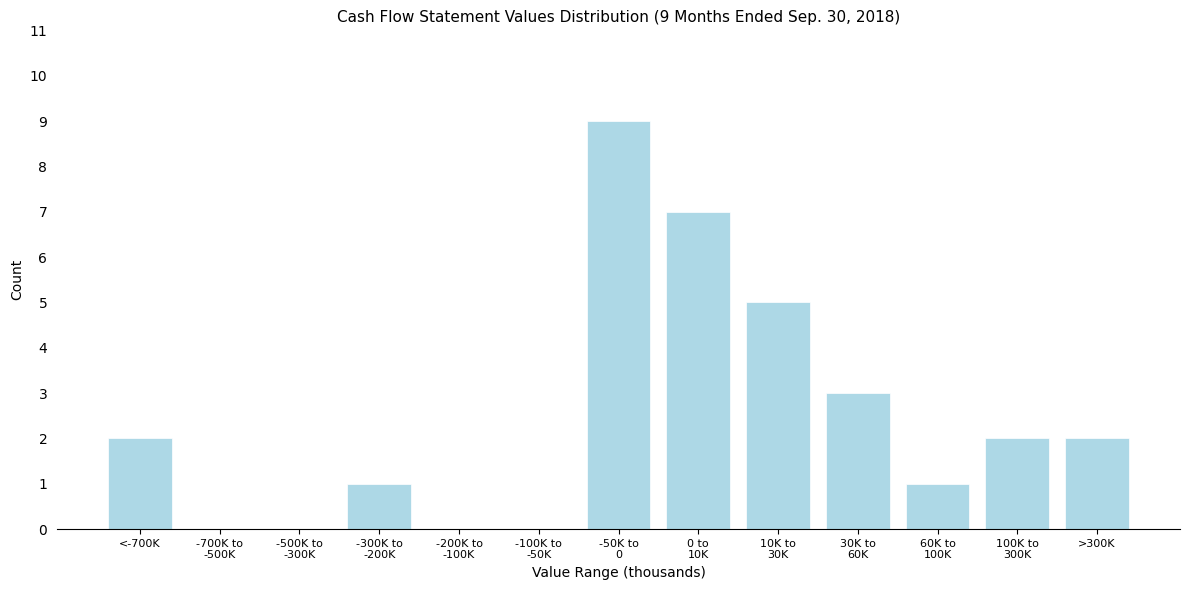

True or false: the data shows 2 at >300K.

True